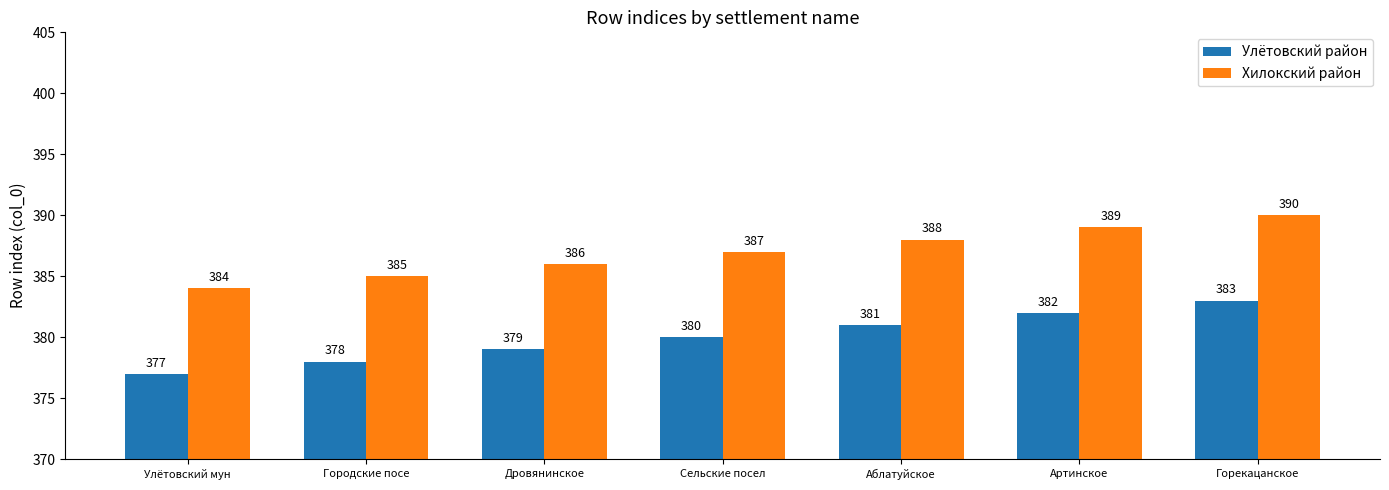

Rank the series by their average value, from lowest to highest.

Улётовский район, Хилокский район